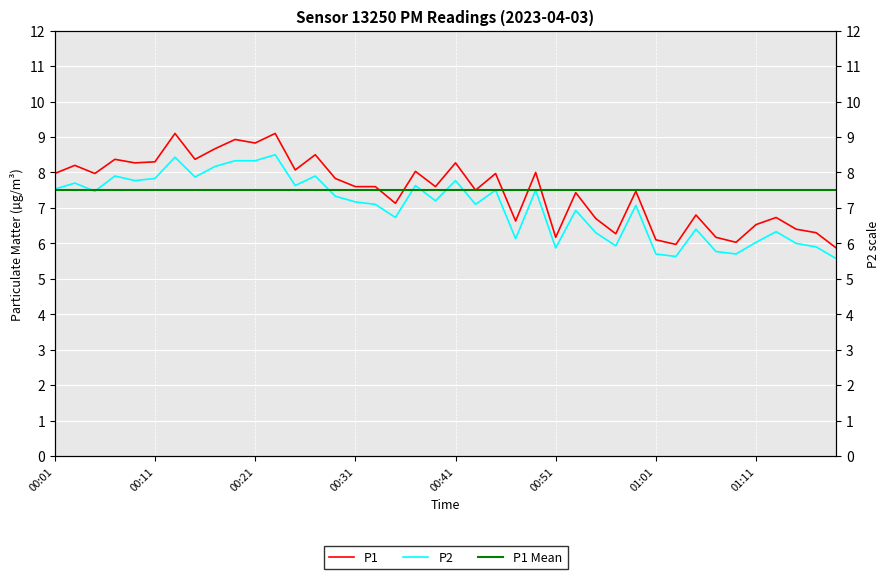

How many values in the P2 series are below 7?

16